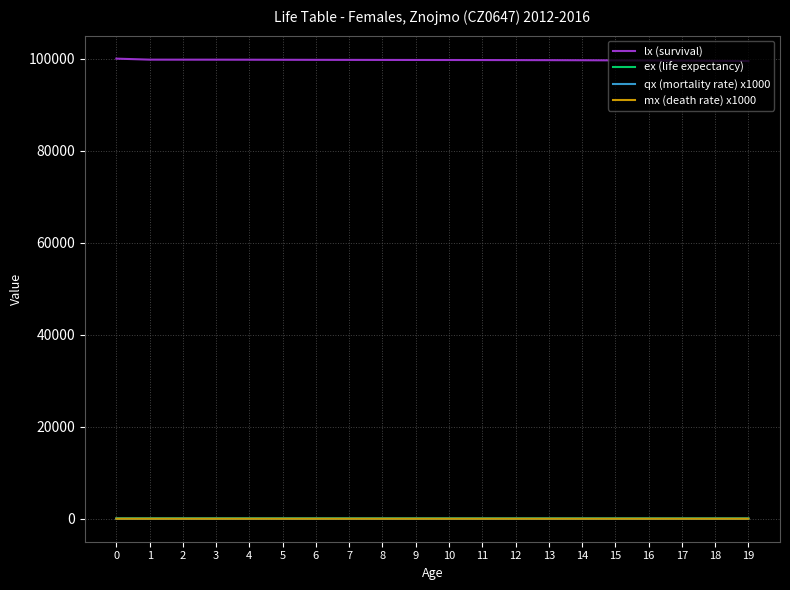

True or false: ex (life expectancy) and lx (survival) intersect in this chart.

False